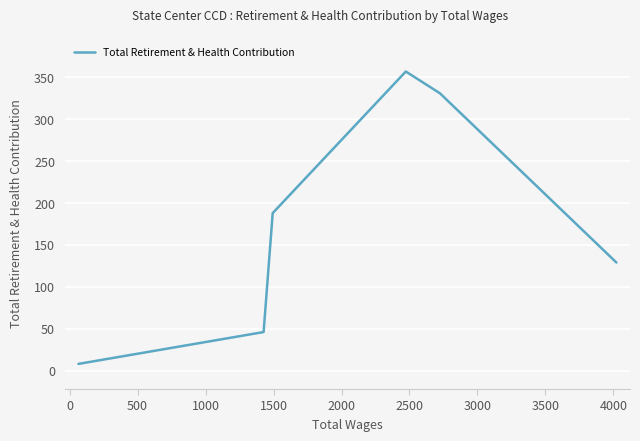

What is the difference between the maximum and minimum values?

349